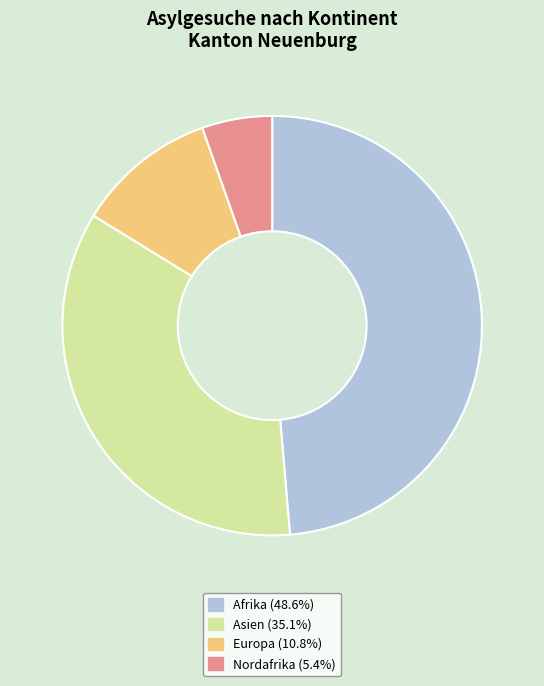

Is there any slice that represents more than half of the pie?

No